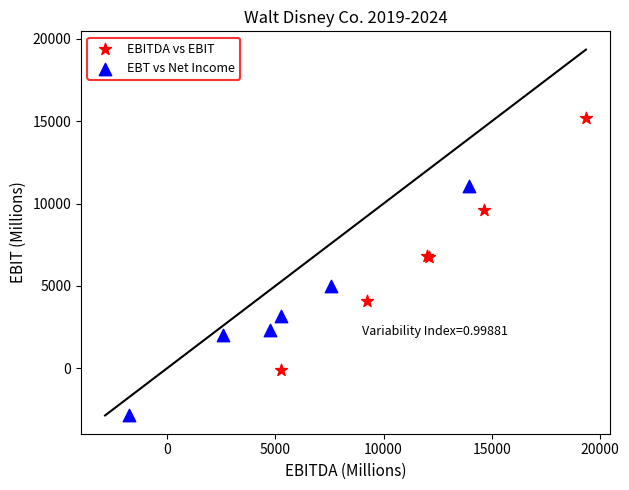

Which series reaches the minimum Y coordinate?

EBT vs Net Income